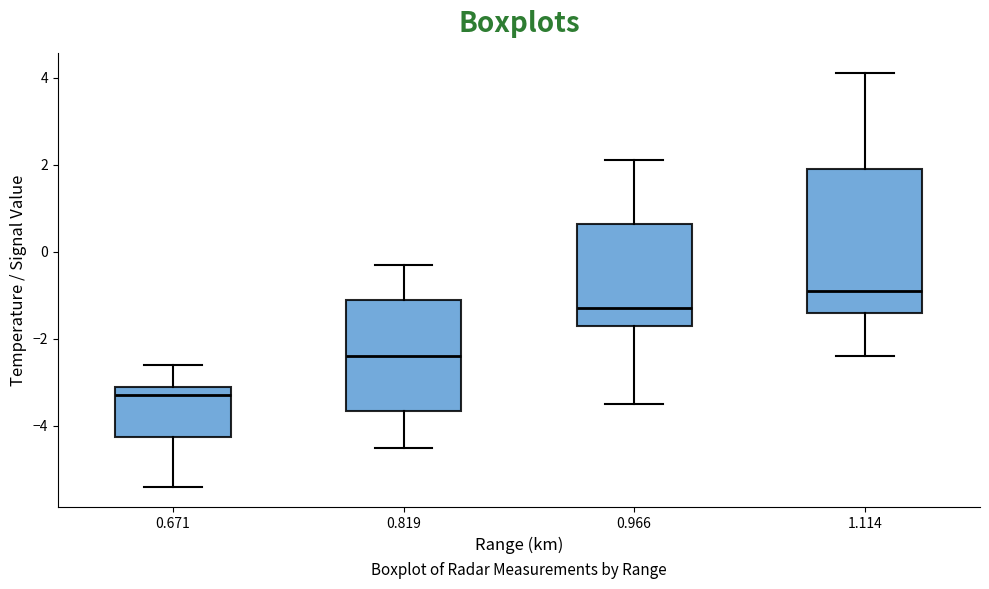

Which box's median line is the highest?

1.114